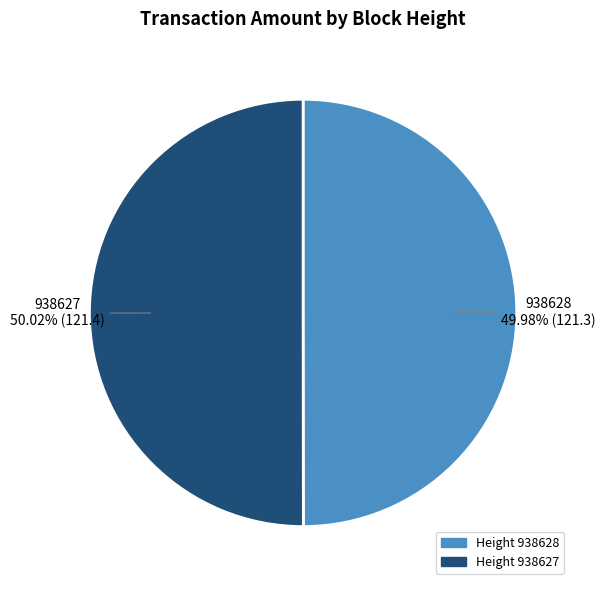

Is there any slice that represents more than half of the pie?

Yes